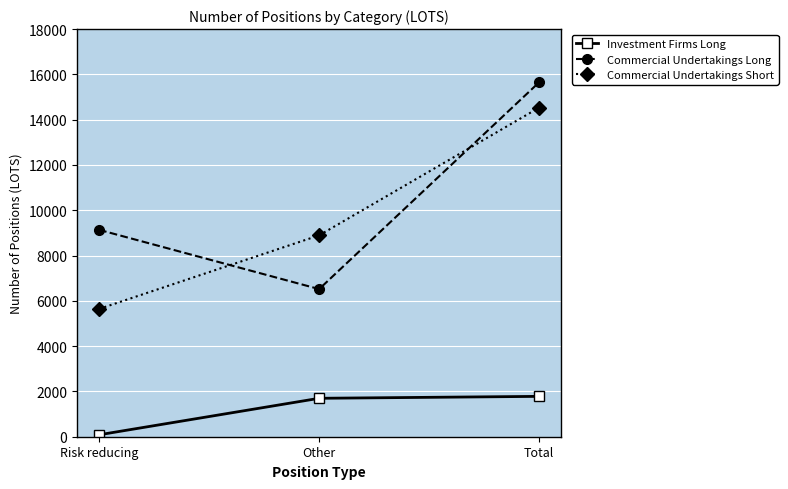

What is the label of the 2nd point from the left?

Other